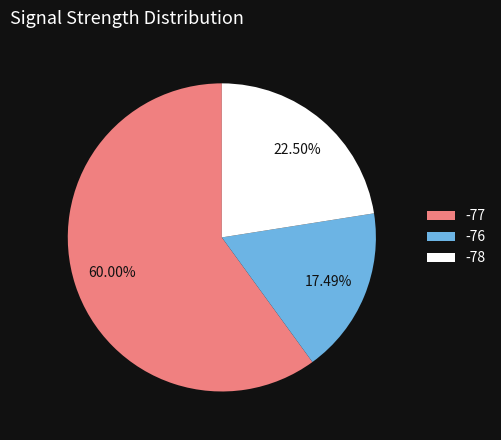

How many segments does this pie chart have?

3